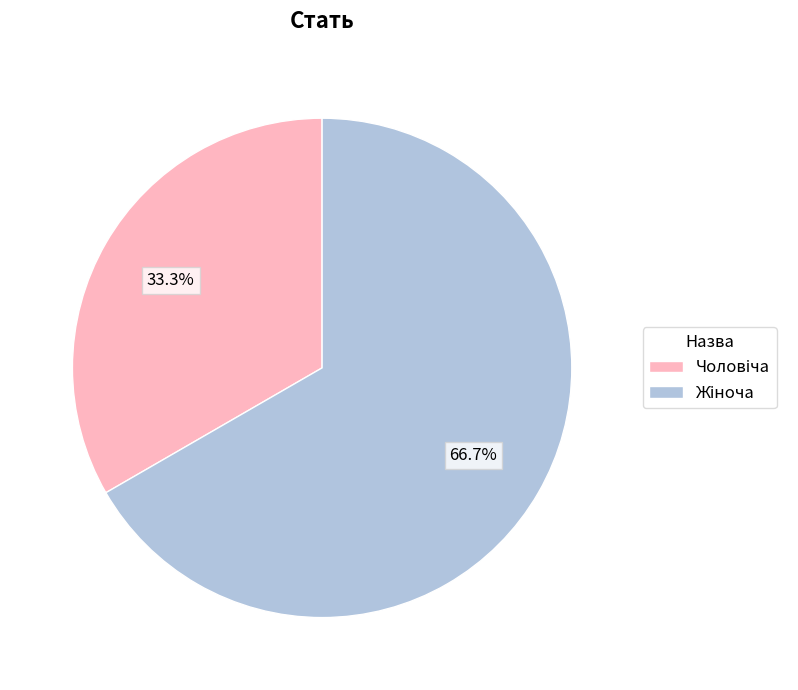

Is there any slice that represents more than half of the pie?

Yes